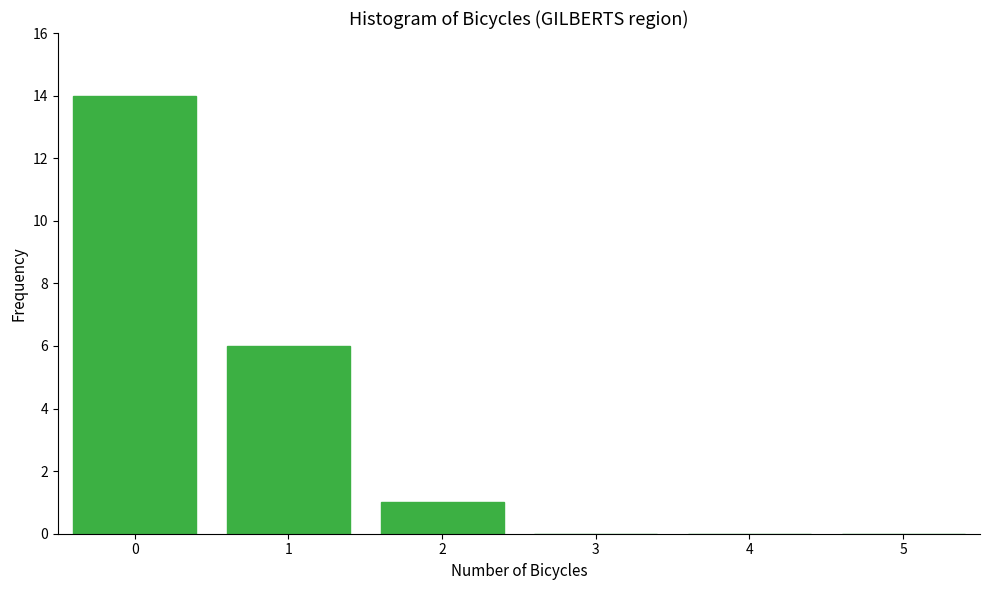

Reading right to left, what are all the values shown in this chart?

5=0	4=0	3=0	2=1	1=6	0=14